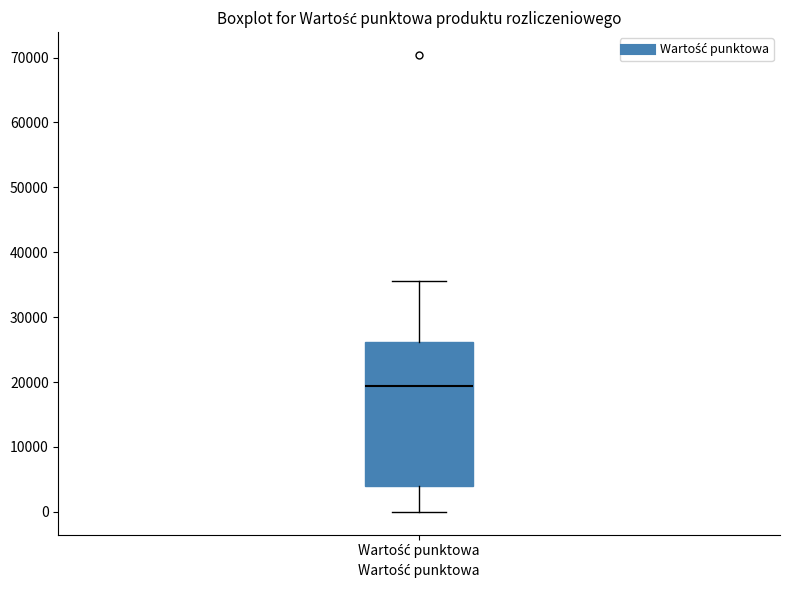

Where is the upper edge of the box for Wartość punktowa on the y-axis? The values are not printed on the chart, so give them approximately, as read against the axis.

26000